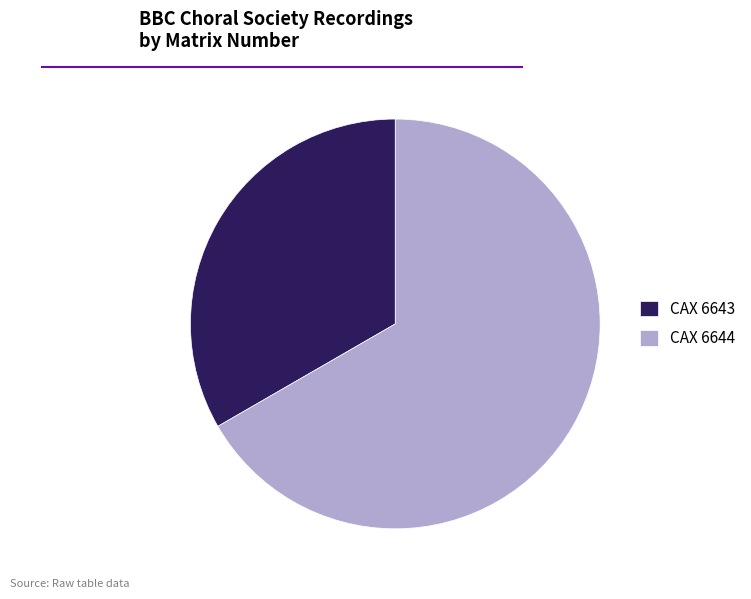

What is the ratio of the value at CAX 6643 to the value at CAX 6644?

0.5